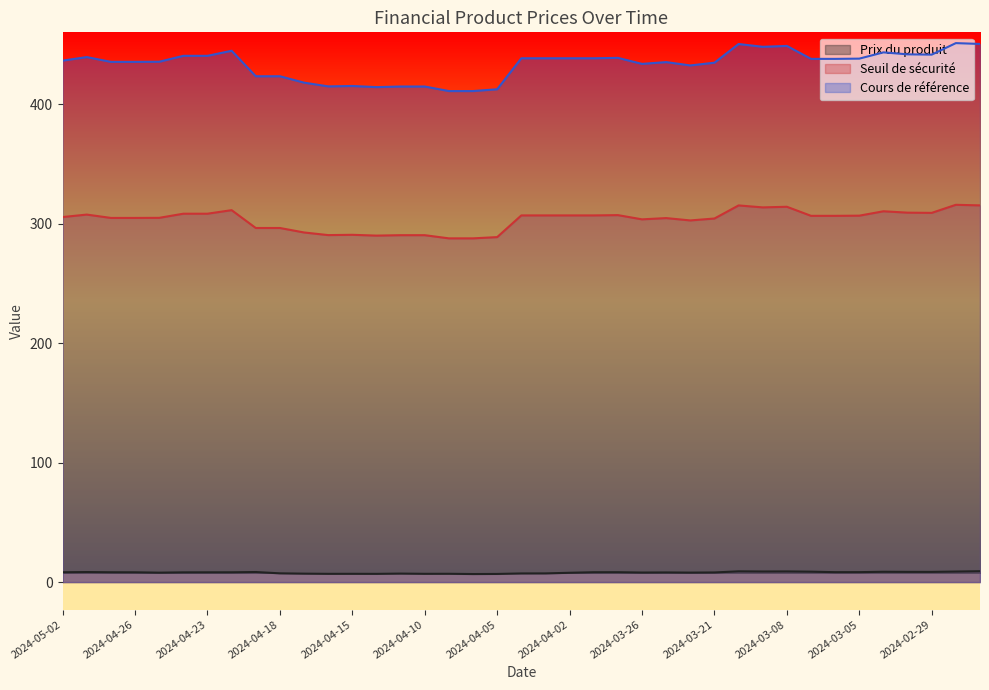

Rank the series by their average value, from highest to lowest.

Cours de référence, Seuil de sécurité, Prix du produit